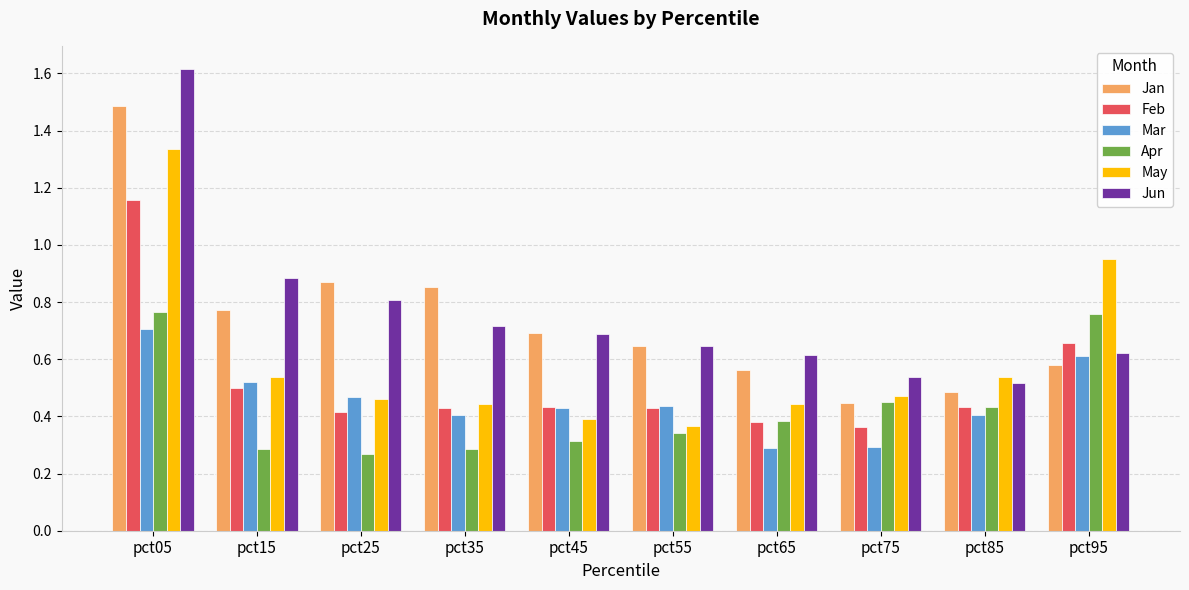

Count the Jun values in the range 0 to 1.

9